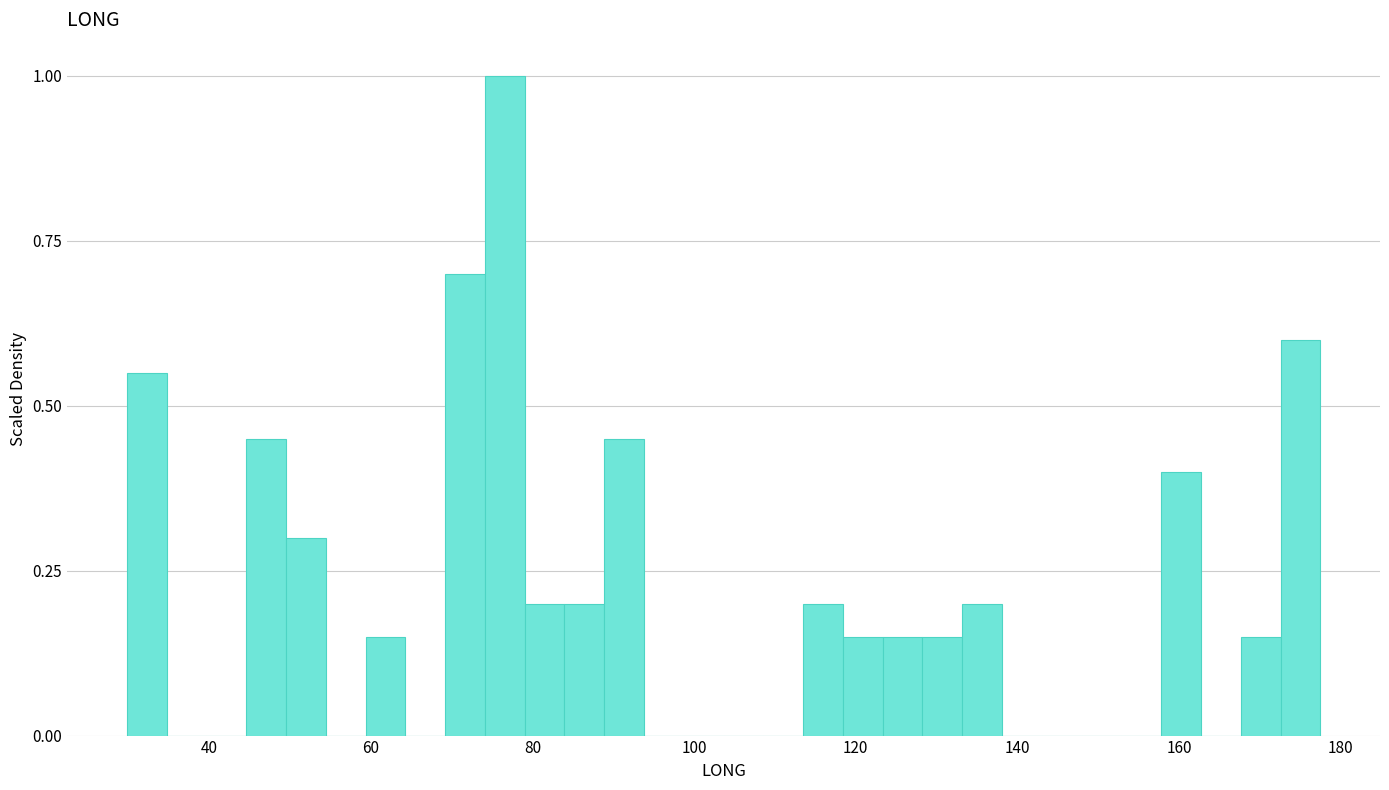

Around what value on the x-axis is the tallest bar? Give the approximate position of its centre, as read against the axis.

76